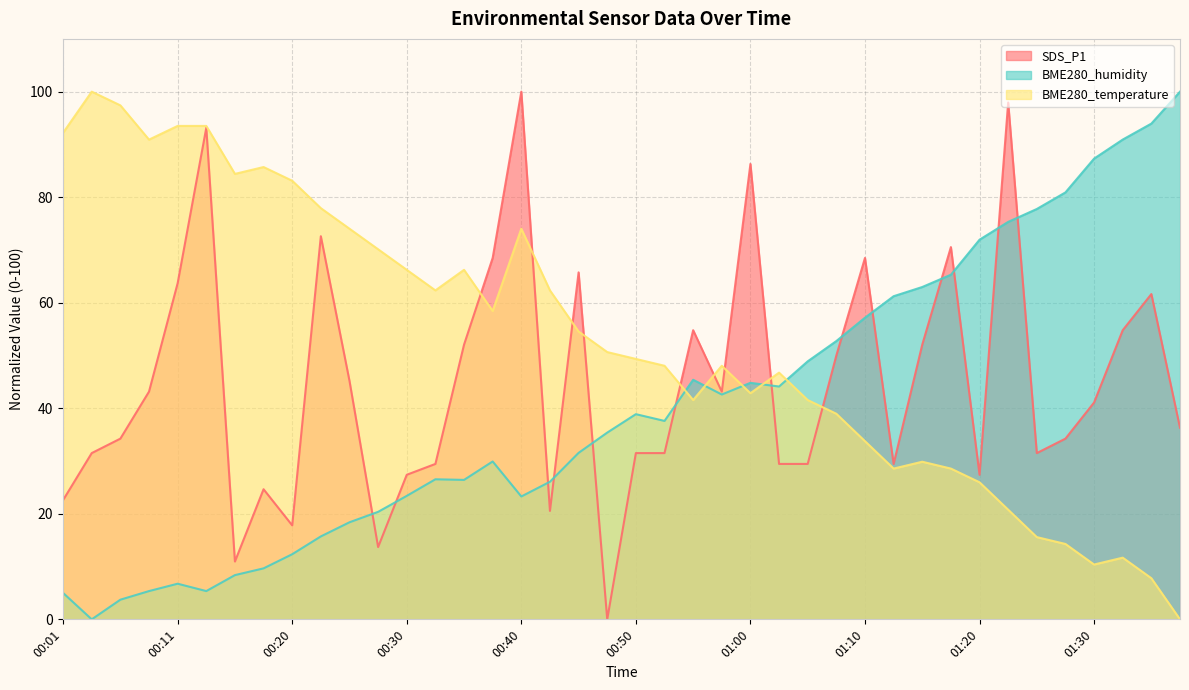

True or false: BME280_humidity has a value of -57.6 at 00:03.

False